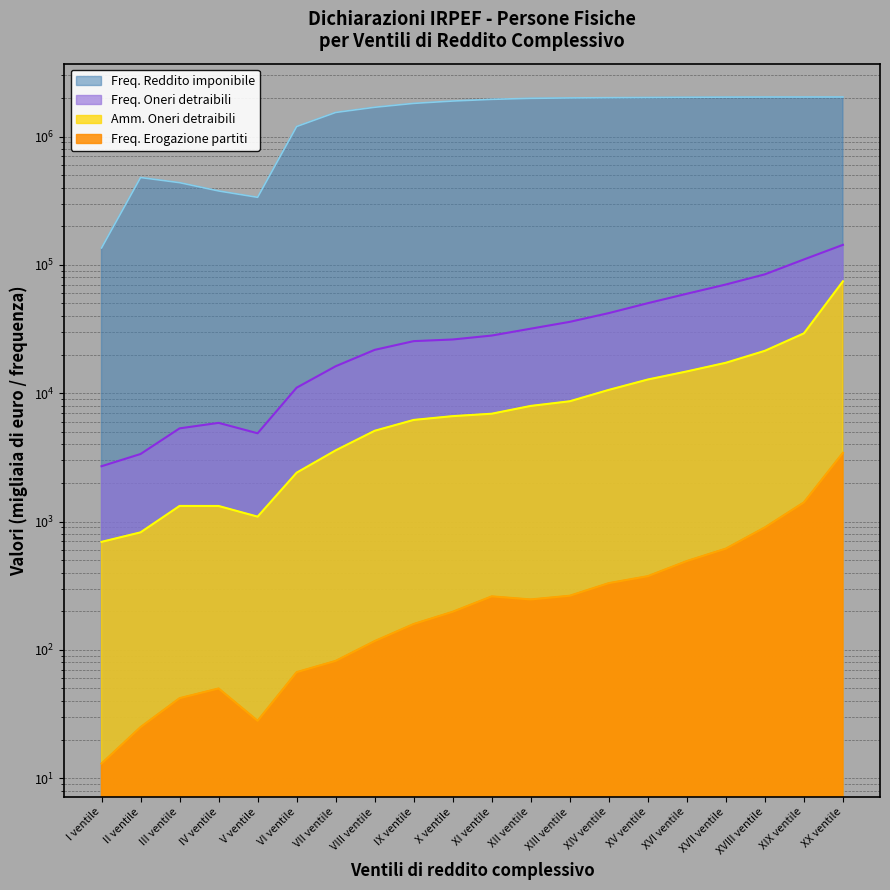

True or false: Freq. Erogazione partiti has more than 1 points higher than both neighbors.

True